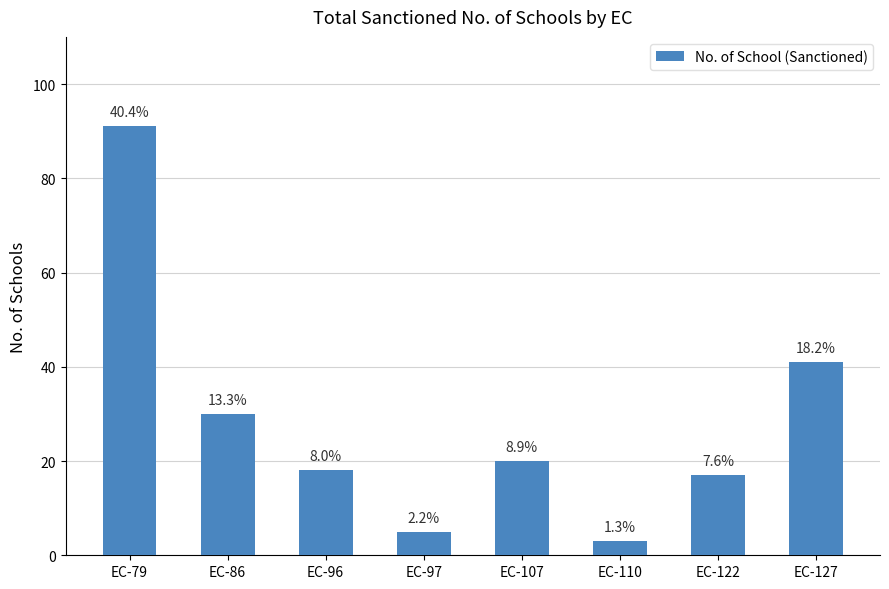

What is the difference between the second highest and minimum values?

38